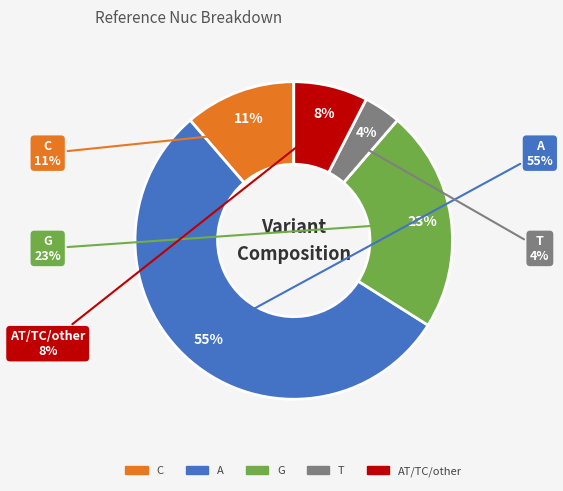

True or false: AT/TC/other accounts for 8% of the total.

True